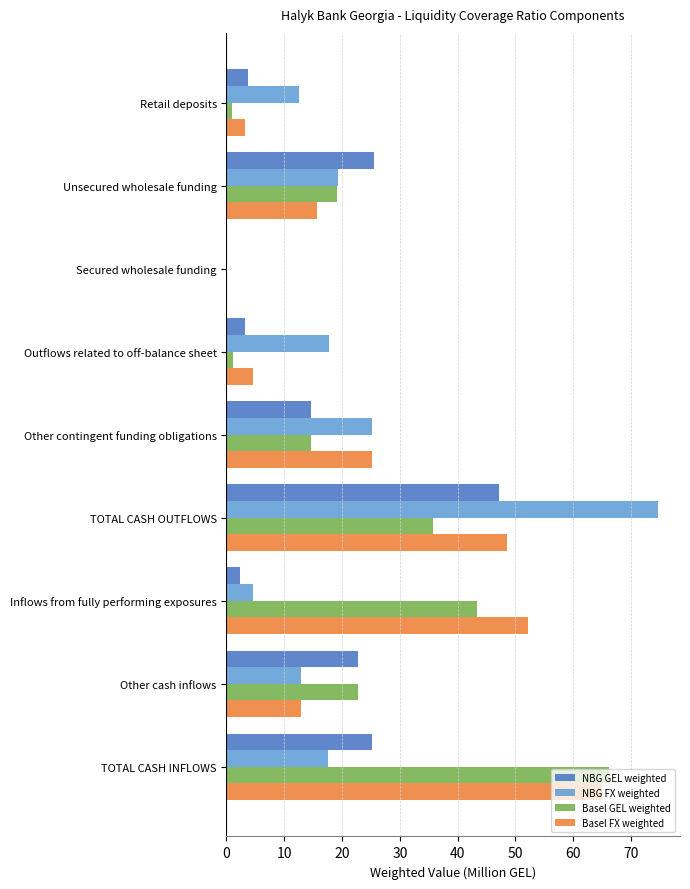

Is it true that Basel FX weighted equals 21.4 at TOTAL CASH INFLOWS?

False